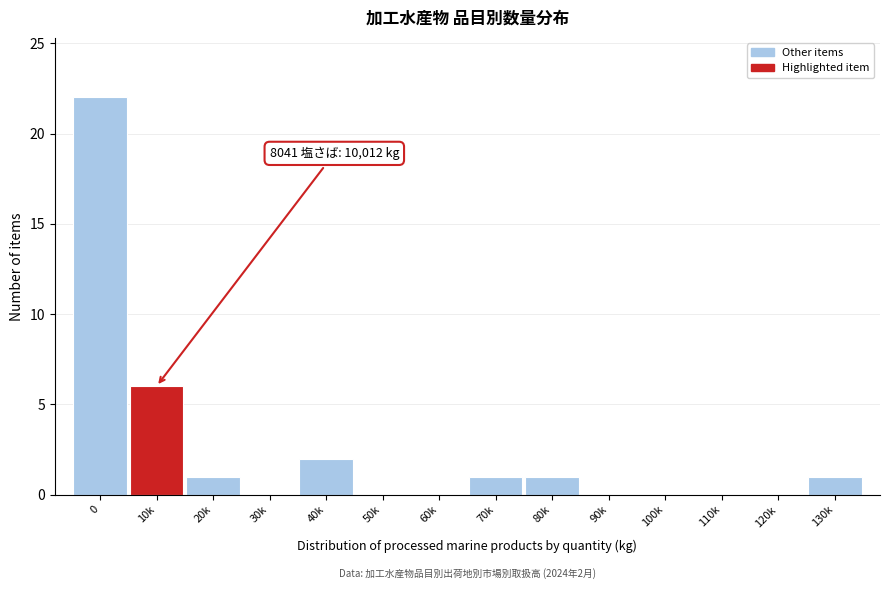

Reading right to left, extract all data points from this chart.

130k=1	120k=0	110k=0	100k=0	90k=0	80k=1	70k=1	60k=0	50k=0	40k=2	30k=0	20k=1	10k=6	0=22